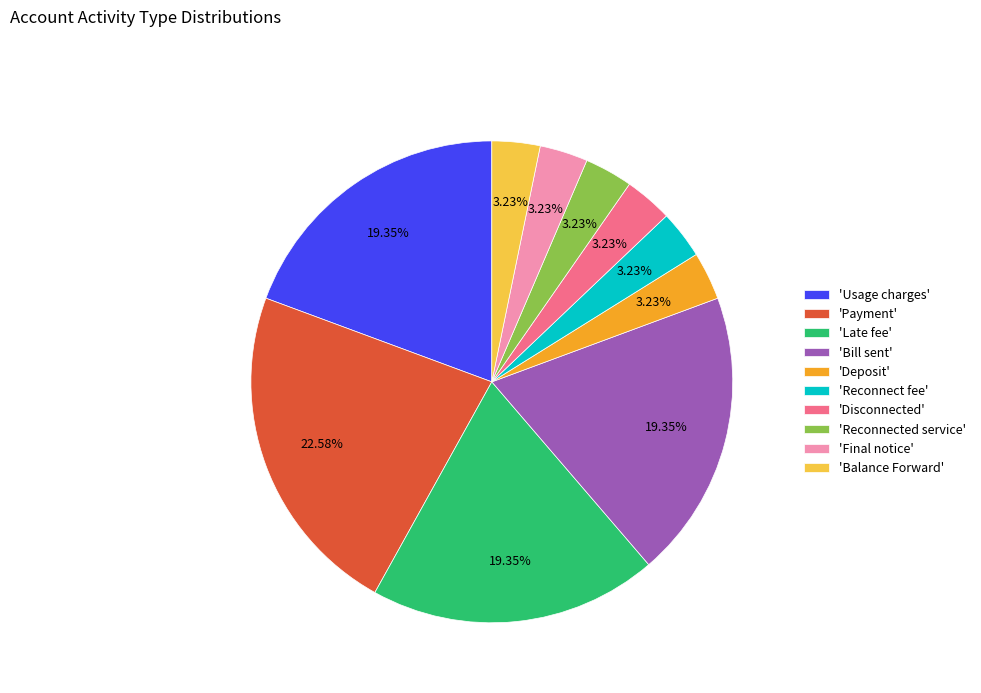

Approximately how many times larger is the value at 'Balance Forward' compared to 'Final notice'?

1.0